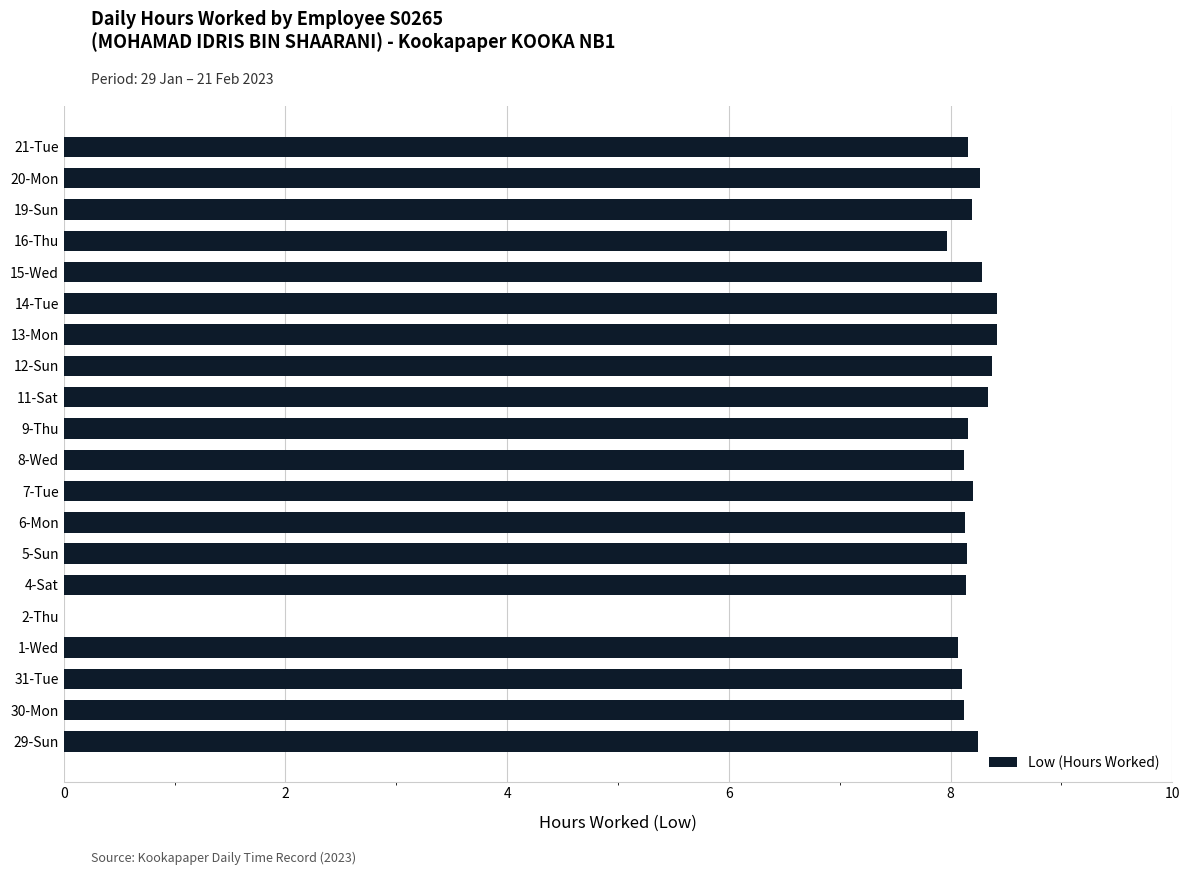

What is the greatest value displayed?

8.4